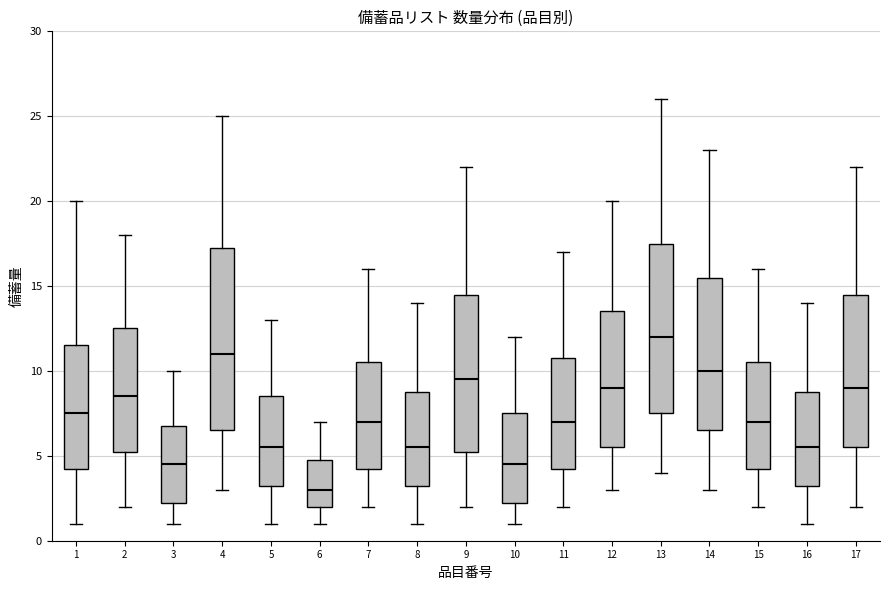

Comparing the boxes themselves (not the whiskers), which one is the tallest?

4